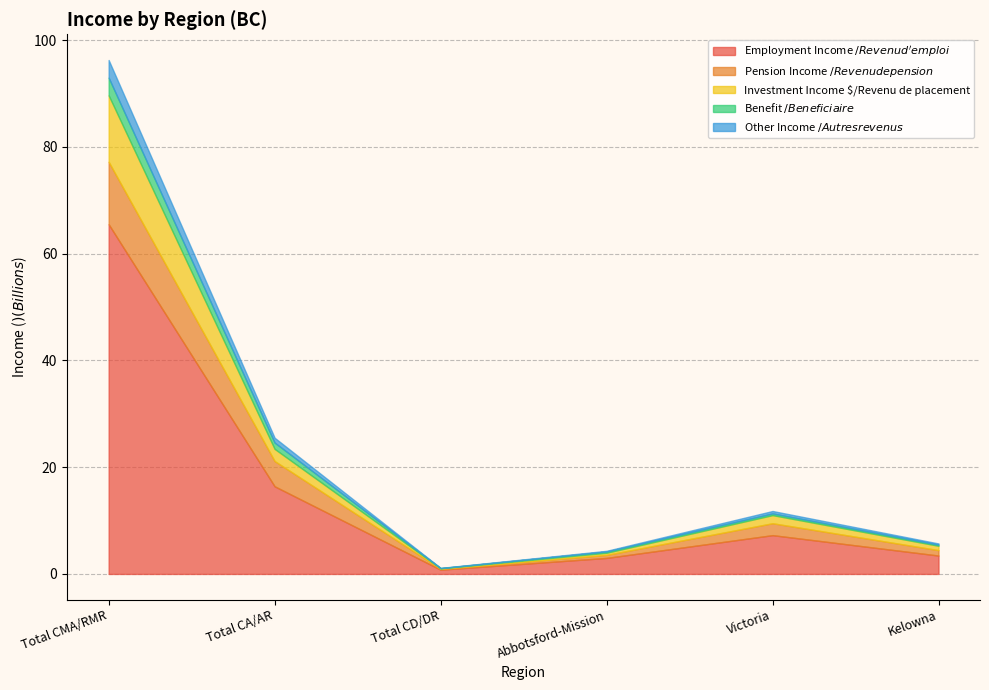

True or false: Employment Income $/Revenu d'emploi $ has a value of 16422191000 at Total CA/AR.

True